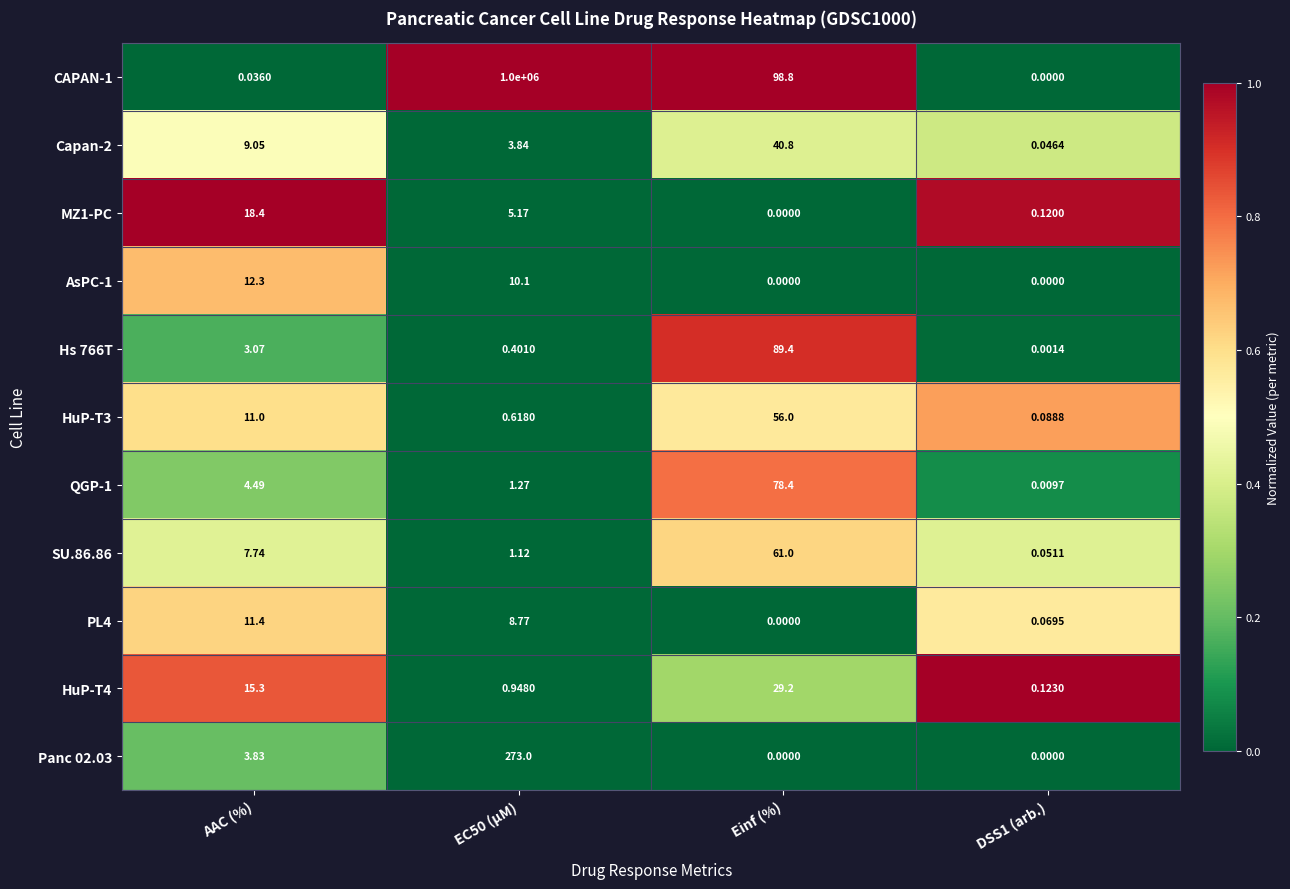

At which label does PL4 reach its peak?

AAC (%)